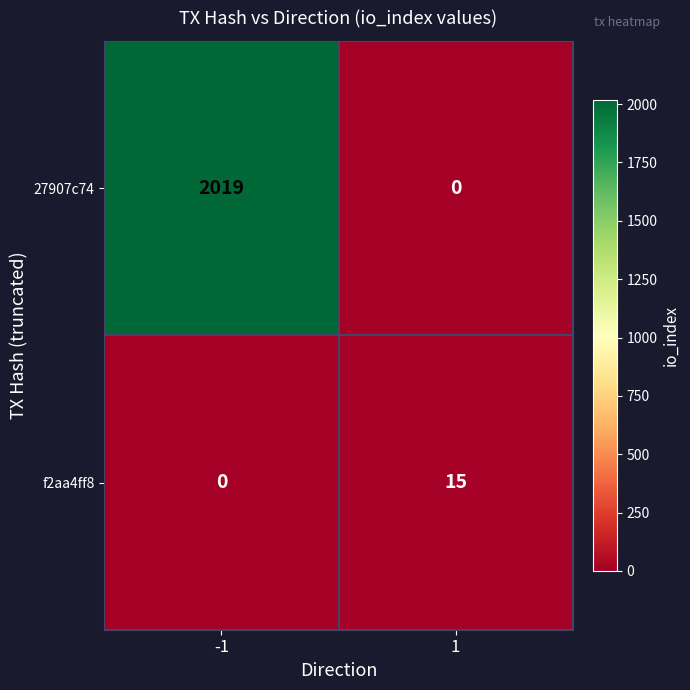

Reading left to right, what are all the values shown in this chart?

27907c74: 2019	0
f2aa4ff8: 0	15